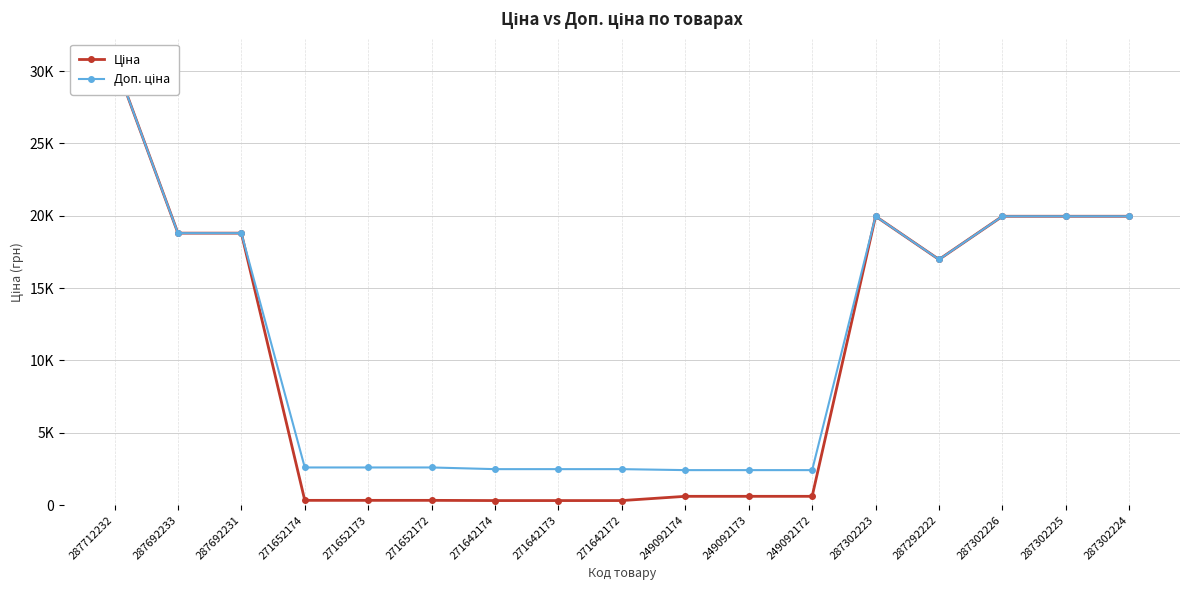

Is it true that Ціна equals 452.2 at 271652172?

False